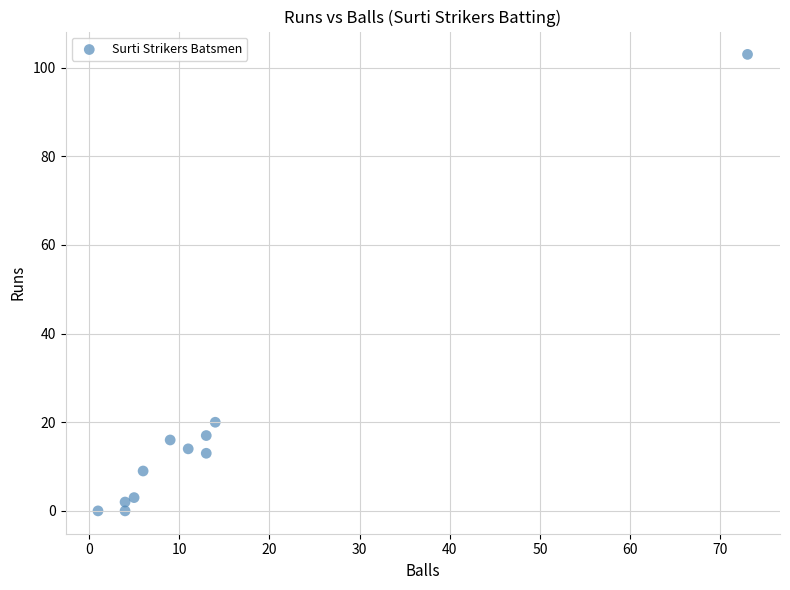

What is the average Y value?

18